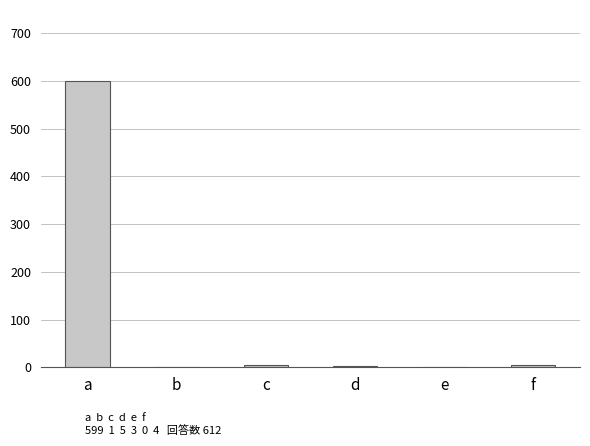

Count the number of categories in the chart.

6